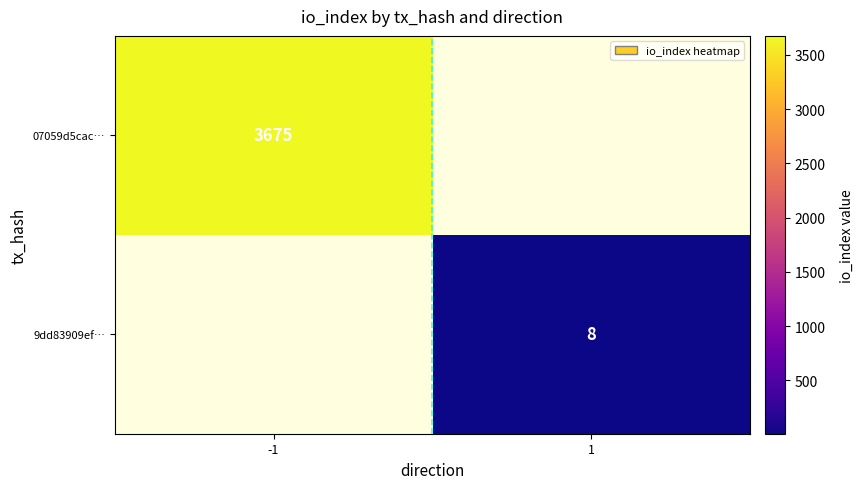

At how many categories does at least one series exceed 3500?

1